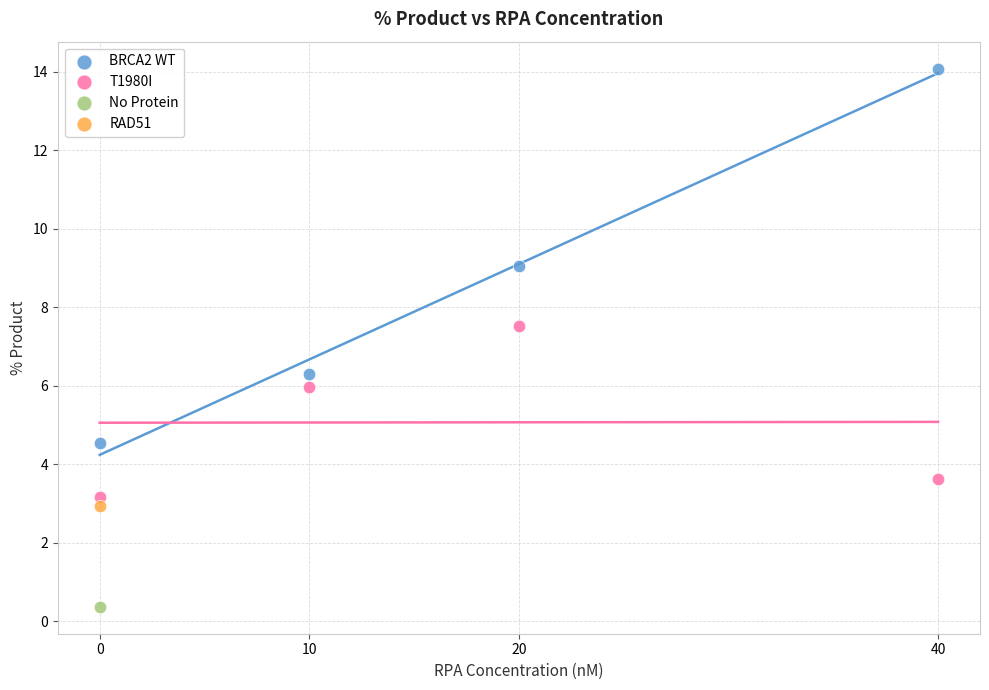

Which series reaches the maximum Y coordinate?

BRCA2 WT